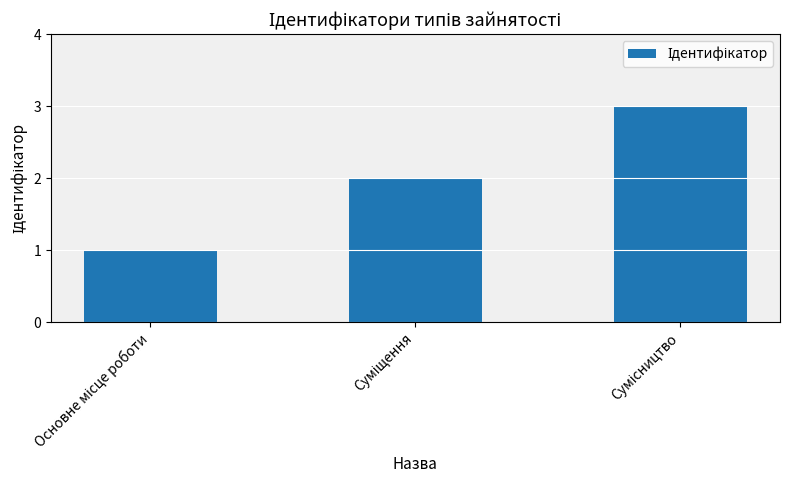

What is the greatest value displayed?

3